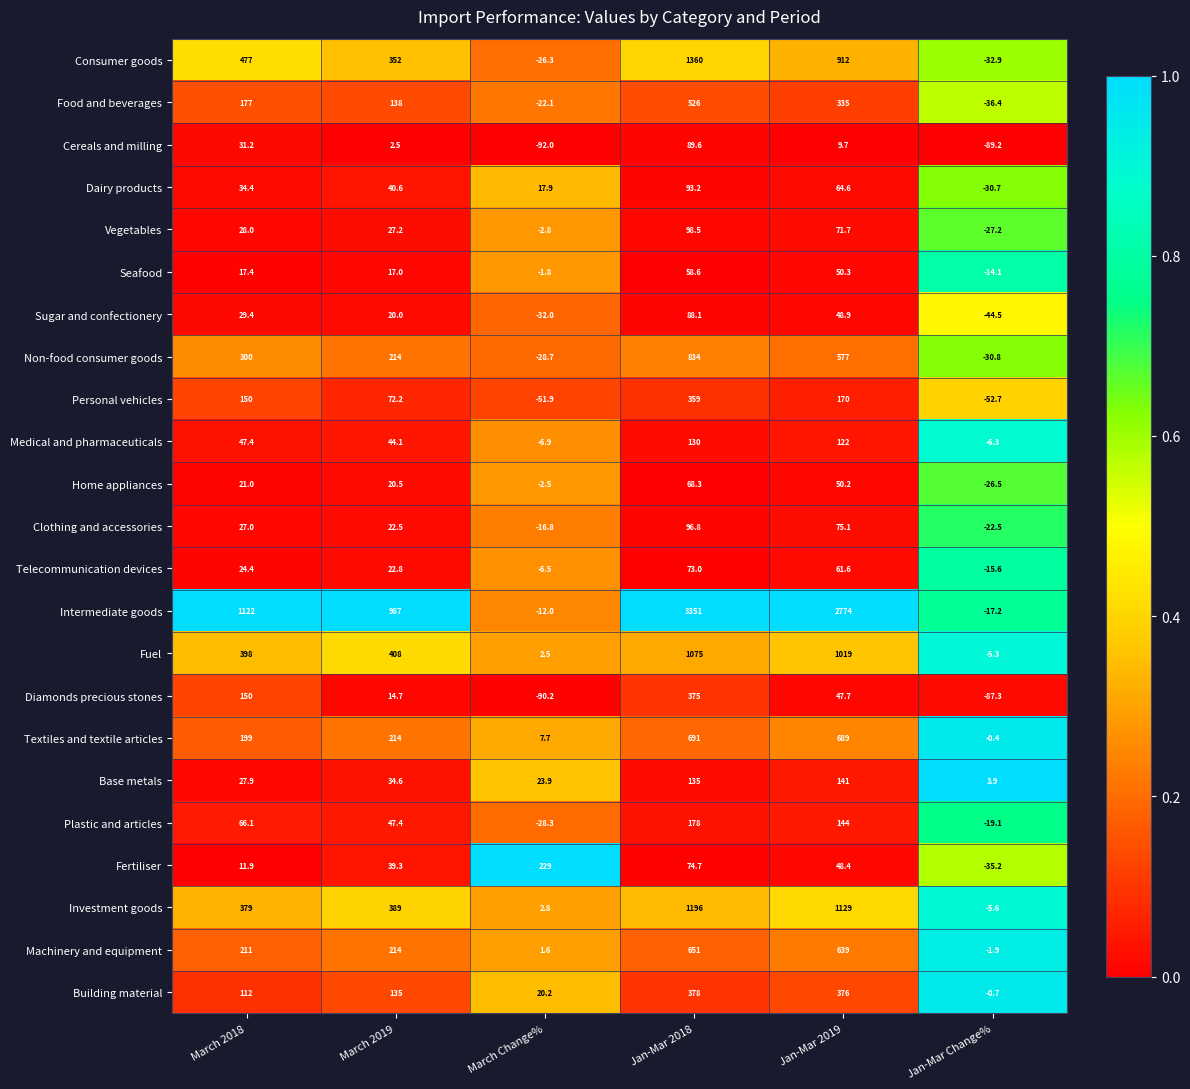

Which series has the largest total across all categories?

Intermediate goods